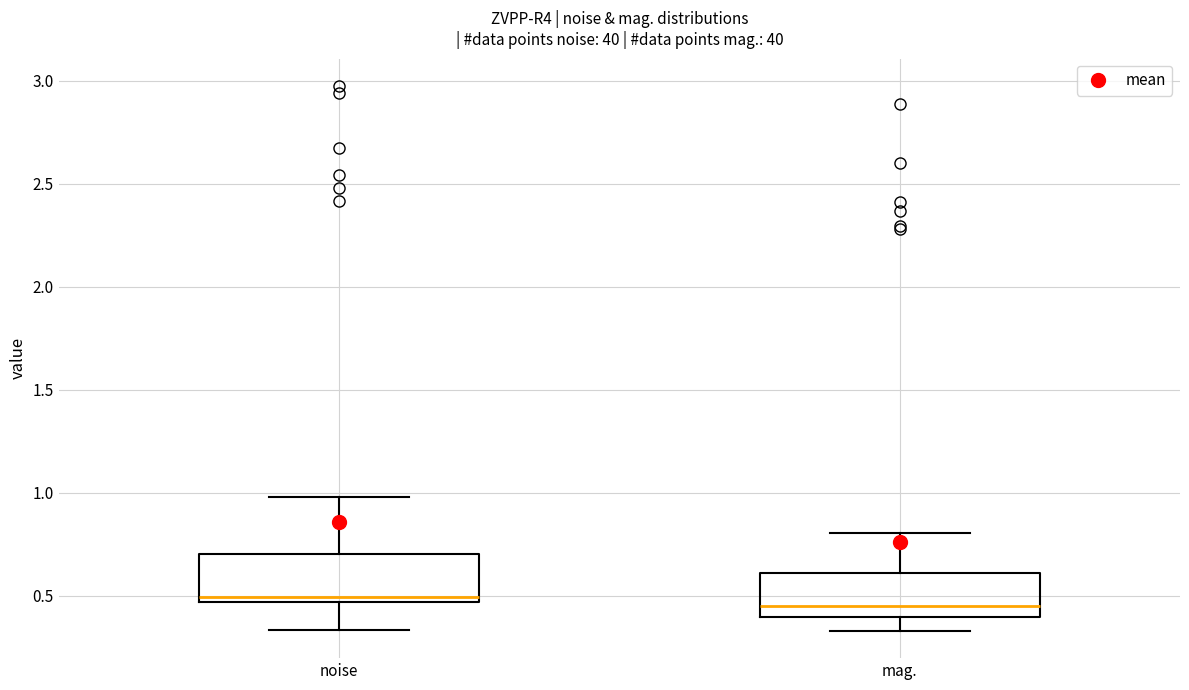

Reading left to right, transcribe this box plot: for each box, give where its median line is, the range the box spans, and where its two whiskers end, as read against the y-axis. The values are not printed on the chart, so give them approximately, as read against the axis.

noise: median 0.50, box 0.45 to 0.70, whiskers 0.35 to 1.00
mag.: median 0.45, box 0.40 to 0.60, whiskers 0.35 to 0.80